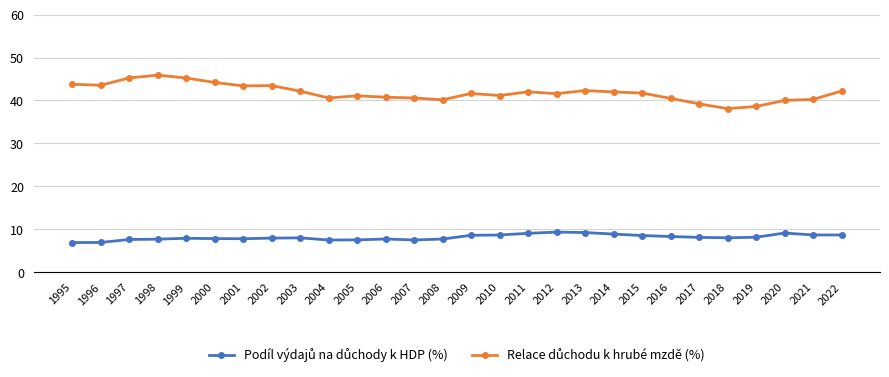

What is the maximum value shown in the chart?

45.9